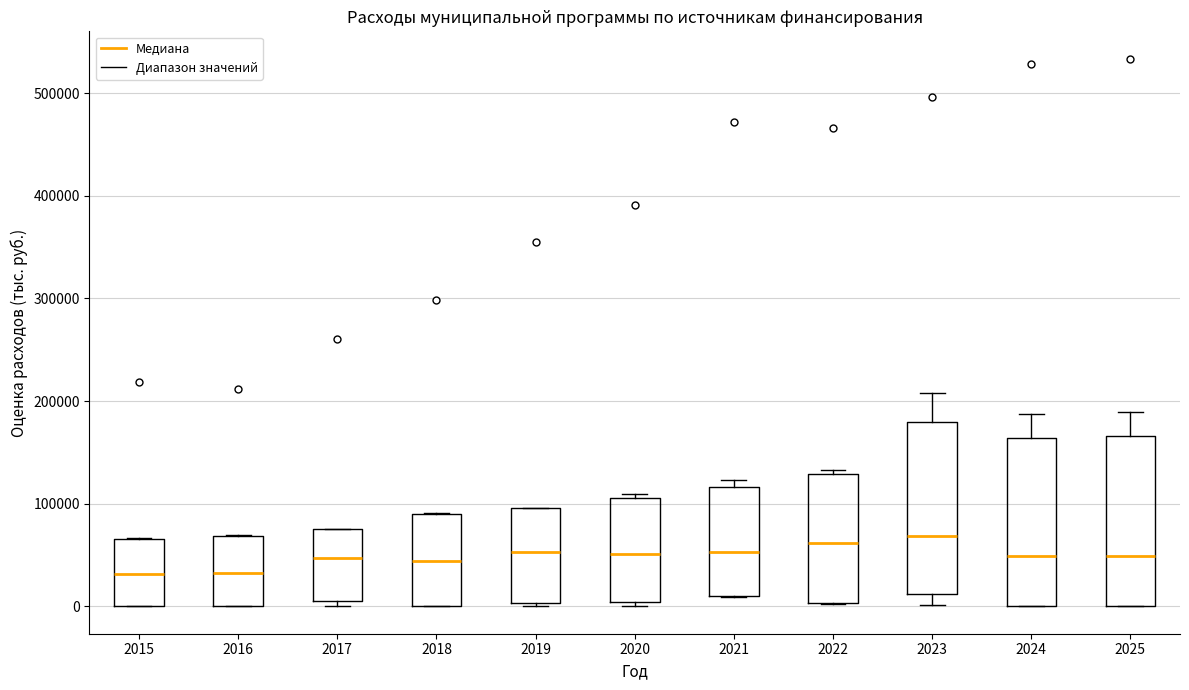

Reading left to right, read every box against the y-axis: the position of its median line, the range the box covers, and the ends of its whiskers. The values are not printed on the chart, so give them approximately, as read against the axis.

2015: median 30000, box 0 to 70000, whiskers 0 to 70000
2016: median 30000, box 0 to 70000, whiskers 0 to 70000
2017: median 50000, box 0 to 80000, whiskers 0 (just below the box's lower edge) to 80000
2018: median 40000, box 0 to 90000, whiskers 0 to 90000
2019: median 50000, box 0 to 100000, whiskers 0 (just below the box's lower edge) to 100000
2020: median 50000, box 0 to 110000, whiskers 0 (just below the box's lower edge) to 110000 (just above the box's upper edge)
2021: median 50000, box 10000 to 120000, whiskers 10000 to 120000 (just above the box's upper edge)
2022: median 60000, box 0 to 130000, whiskers 0 to 130000 (just above the box's upper edge)
2023: median 70000, box 10000 to 180000, whiskers 0 to 210000
2024: median 50000, box 0 to 160000, whiskers 0 to 190000
2025: median 50000, box 0 to 170000, whiskers 0 to 190000